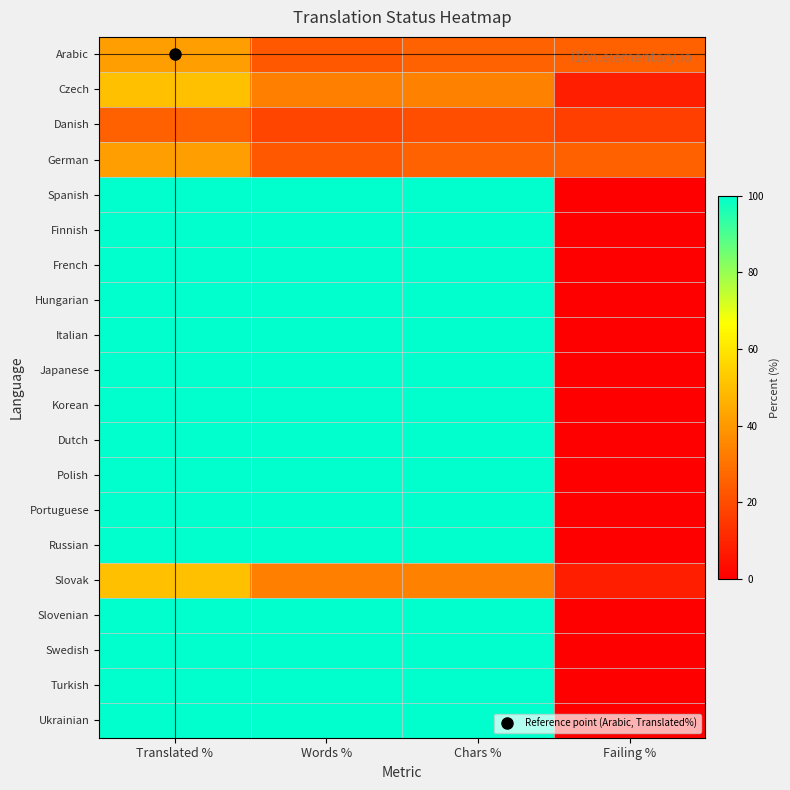

Which series has the largest range (max minus min)?

Spanish